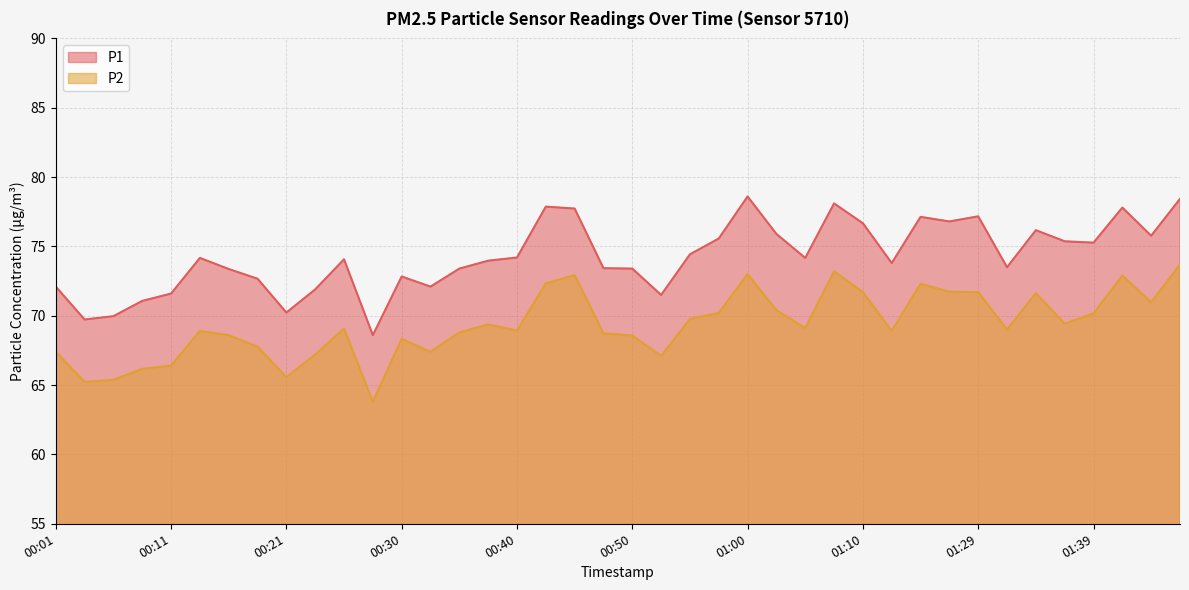

Reading left to right, extract all data points from this chart.

P1: 72.1	69.7	70.0	71.1	71.6	74.2	73.4	72.7	70.2	71.9	74.1	68.6	72.8	72.1	73.4	74.0	74.2	77.9	77.7	73.4	73.4	71.5	74.4	75.6	78.6	75.9	74.2	78.1	76.7	73.8	77.1	76.8	77.2	73.5	76.2	75.4	75.3	77.8	75.8	78.4
P2: 67.4	65.2	65.4	66.2	66.4	68.9	68.6	67.8	65.6	67.2	69.1	63.8	68.3	67.4	68.8	69.4	68.9	72.3	72.9	68.7	68.6	67.1	69.8	70.2	73.0	70.4	69.1	73.2	71.7	68.9	72.3	71.7	71.7	69.0	71.6	69.4	70.2	72.9	71.0	73.7